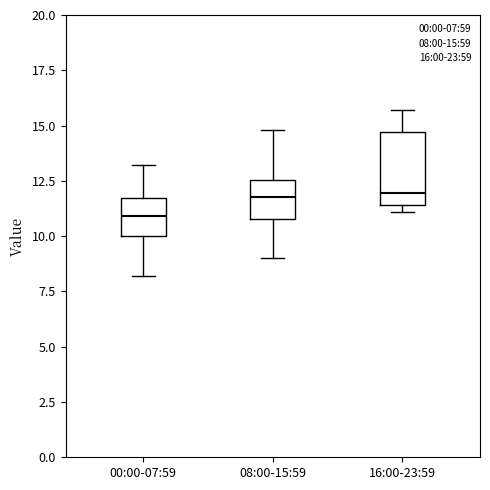

Reading left to right, read every box against the y-axis: the position of its median line, the range the box covers, and the ends of its whiskers. The values are not printed on the chart, so give them approximately, as read against the axis.

00:00-07:59: median 11.0, box 10.0 to 11.5, whiskers 8.0 to 13.0
08:00-15:59: median 12.0, box 11.0 to 12.5, whiskers 9.0 to 15.0
16:00-23:59: median 12.0, box 11.5 to 14.5, whiskers 11.0 to 15.5